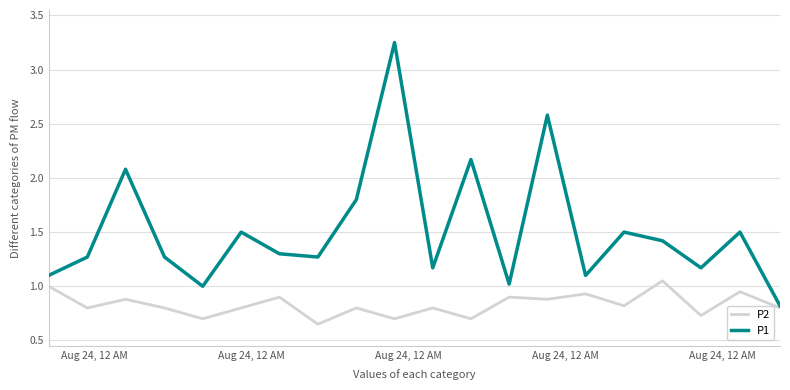

Which series has the largest total across all categories?

P1